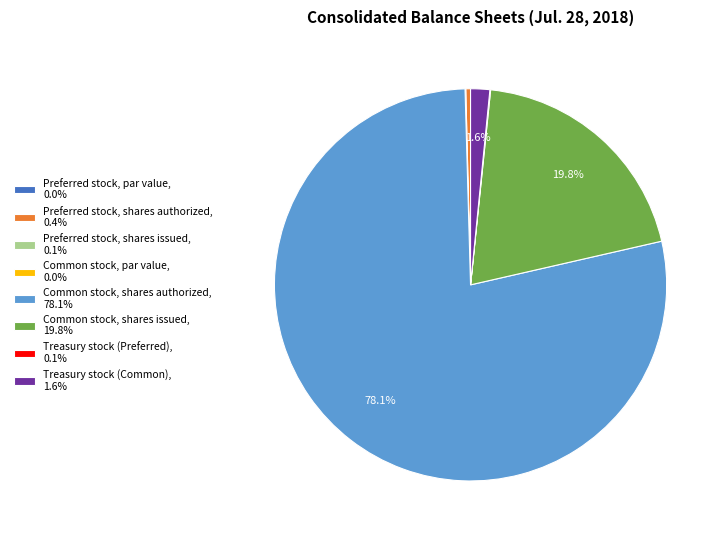

To the nearest percent, what is the difference between the largest and smallest slice percentages?

78%